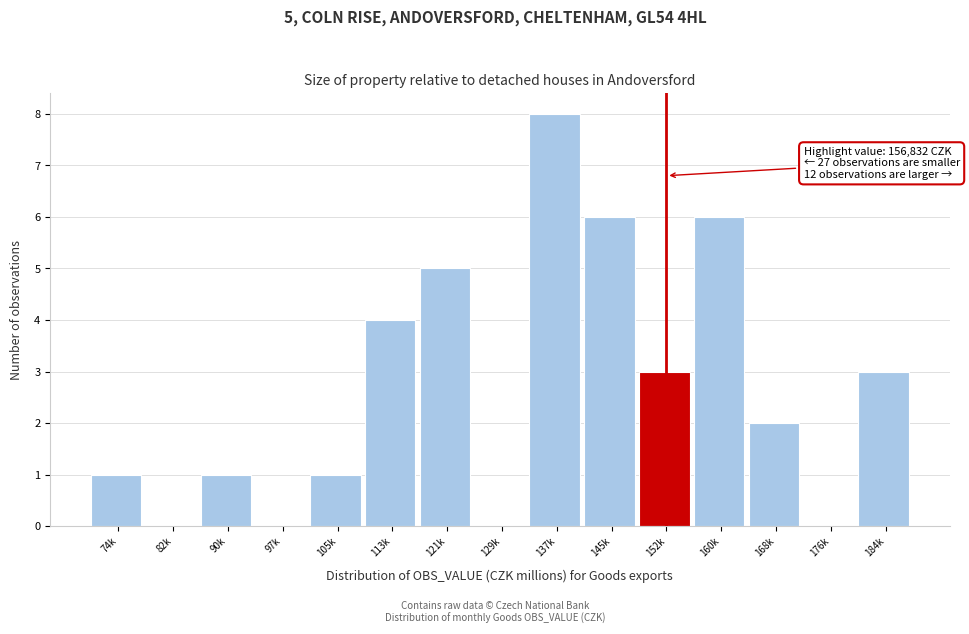

Reading left to right, what are all the values shown in this chart?

74k=1	82k=0	90k=1	97k=0	105k=1	113k=4	121k=5	129k=0	137k=8	145k=6	152k=3	160k=6	168k=2	176k=0	184k=3